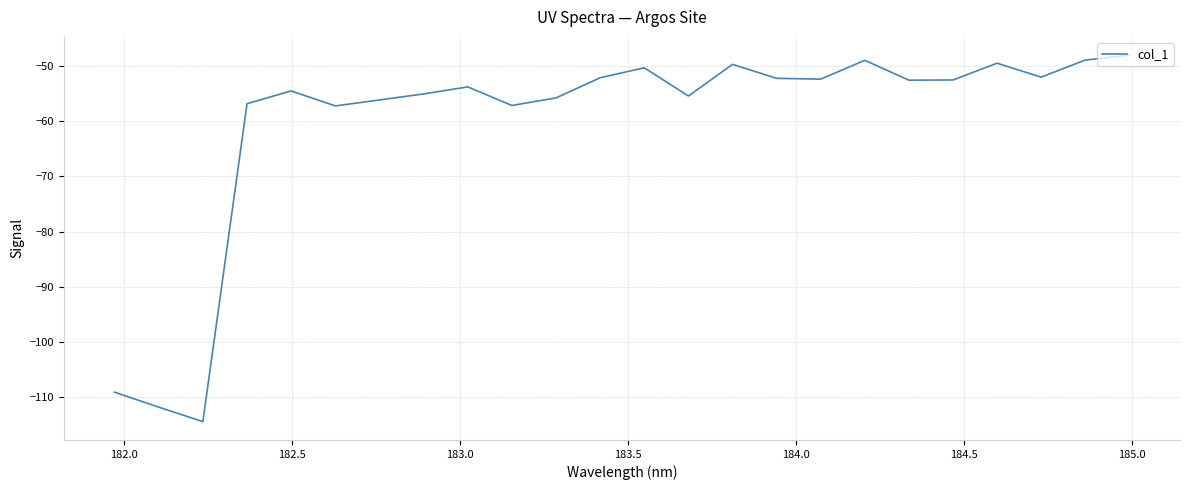

What is the smallest value displayed?

-114.4